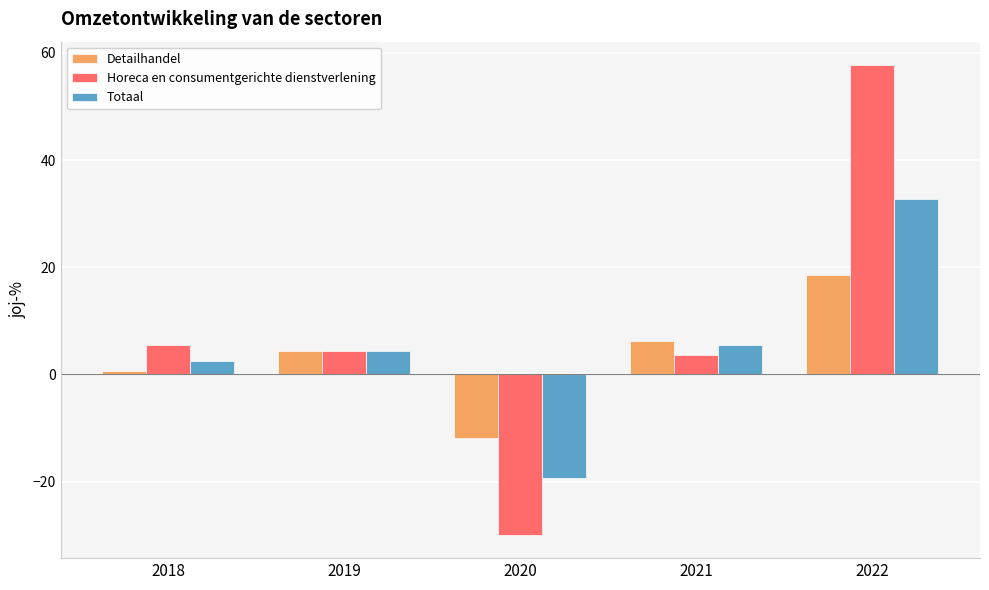

How many data points in Totaal are less than 4?

2